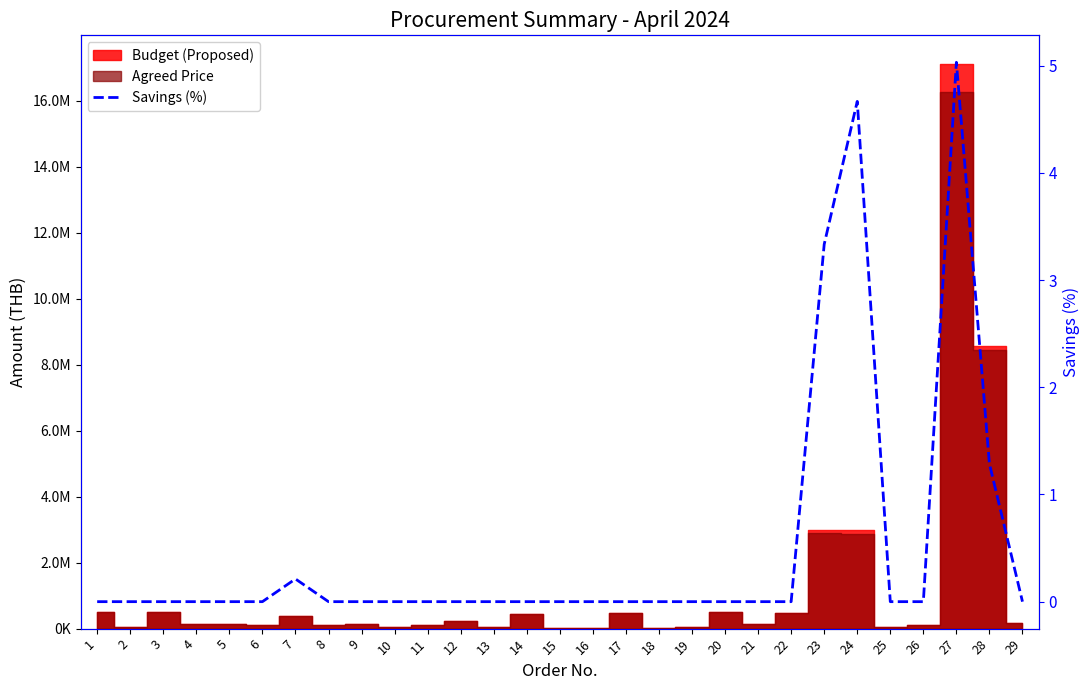

How many values are above zero?

5